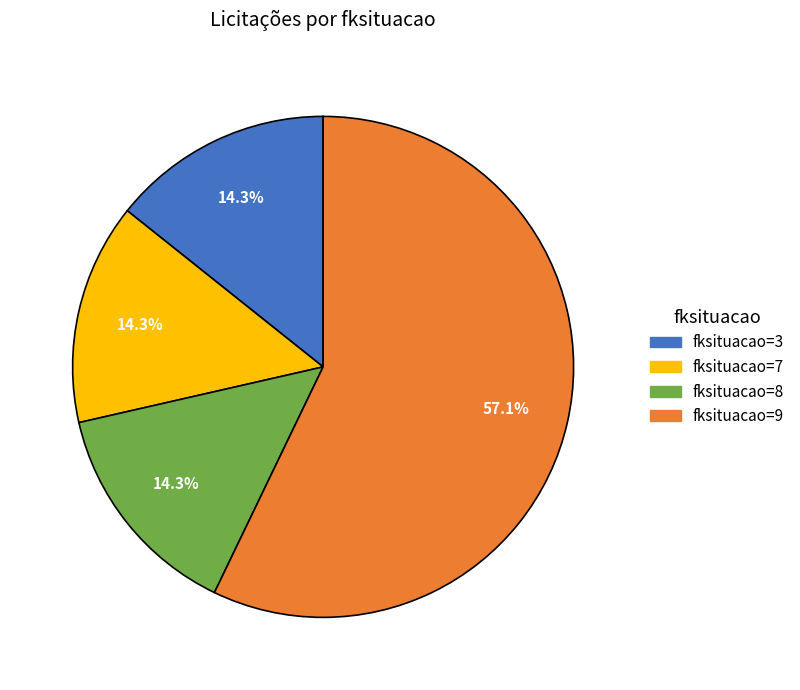

Does any single category account for the majority?

Yes